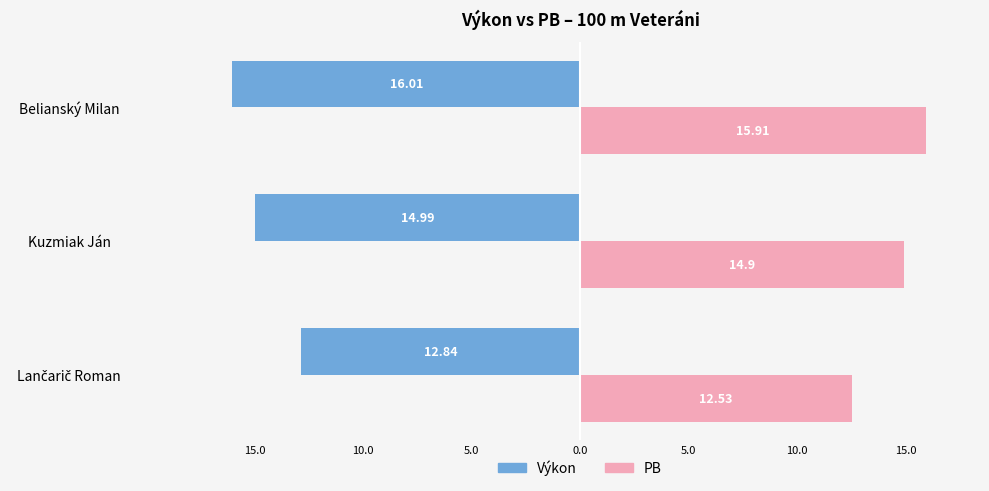

What are all the series names shown in the legend?

Výkon, PB